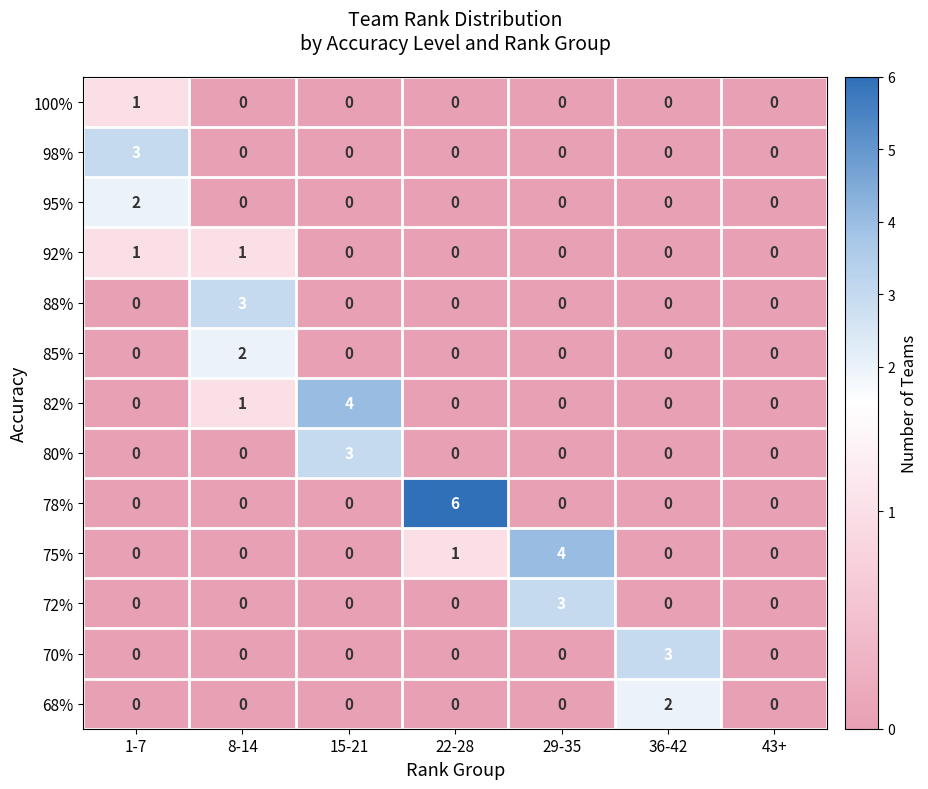

Which series has the largest total across all categories?

78%